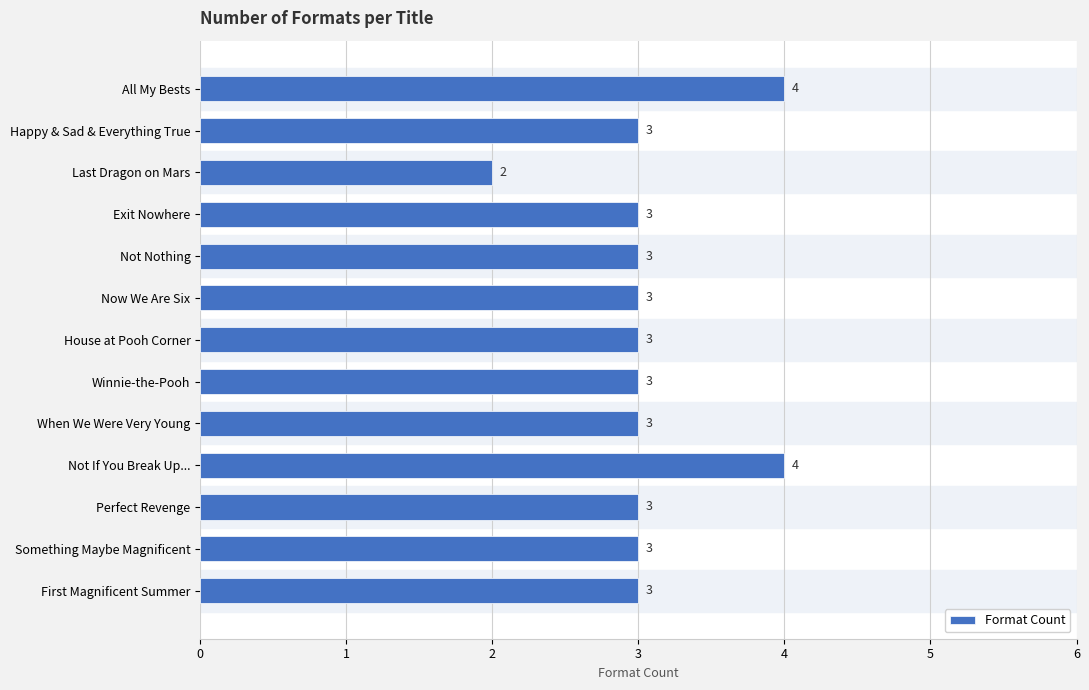

What is the ratio of the value at First Magnificent Summer to the value at Last Dragon on Mars?

1.5